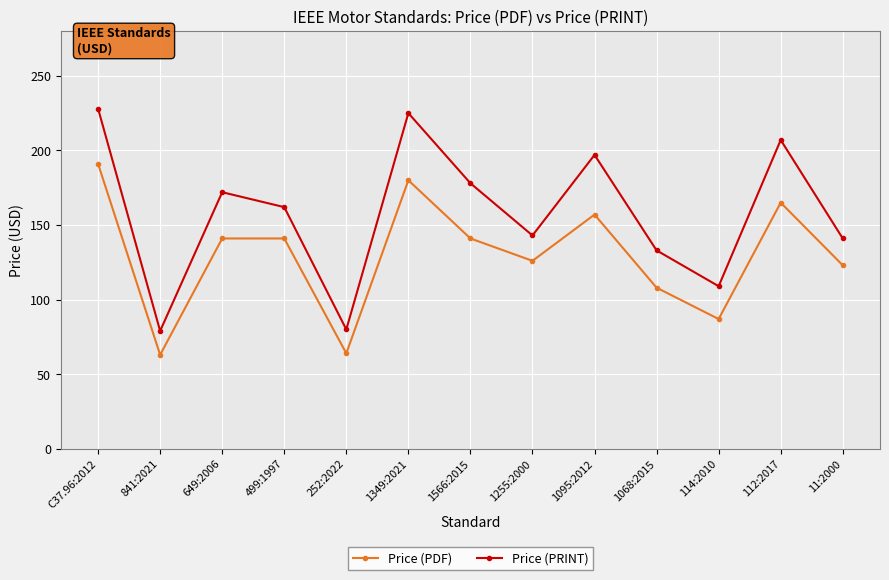

What is the difference between the highest and lowest values at 252:2022?

16